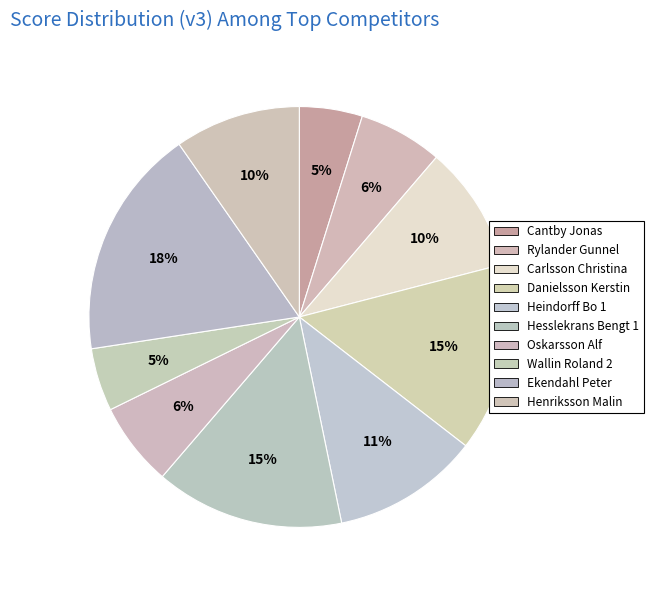

Does Oskarsson Alf represent more than half of the total?

No